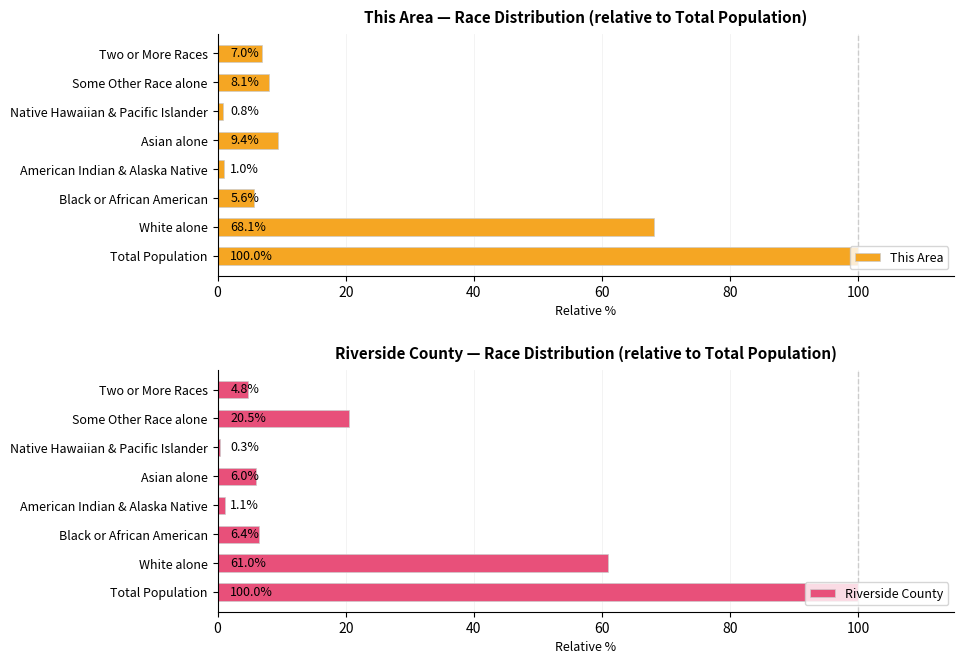

What is the difference between the second highest and minimum values in the This Area series?

67.3